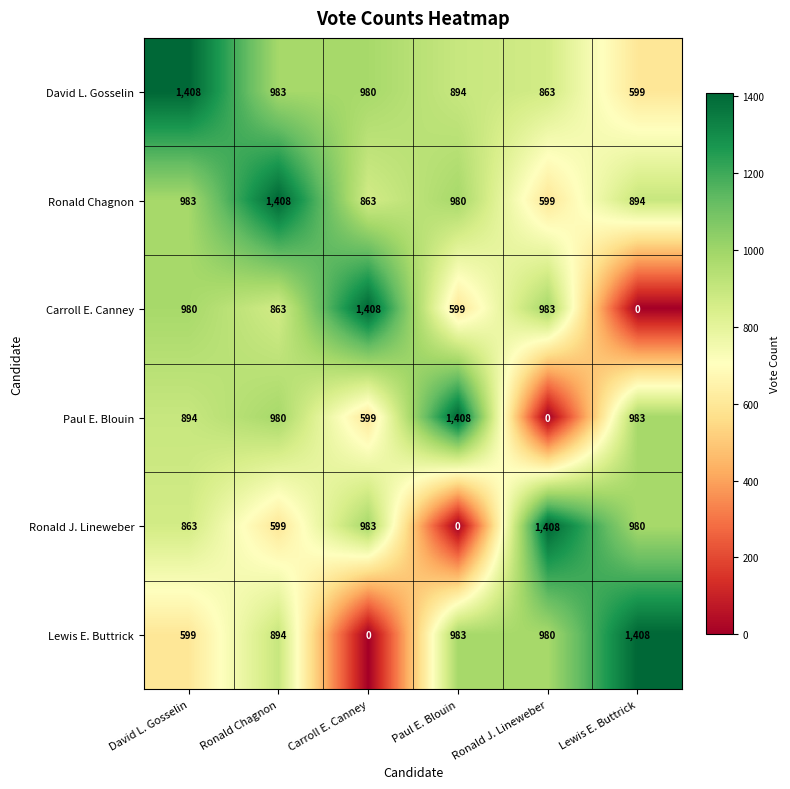

Rank the series at Carroll E. Canney from highest to lowest value.

Carroll E. Canney, Ronald J. Lineweber, David L. Gosselin, Ronald Chagnon, Paul E. Blouin, Lewis E. Buttrick